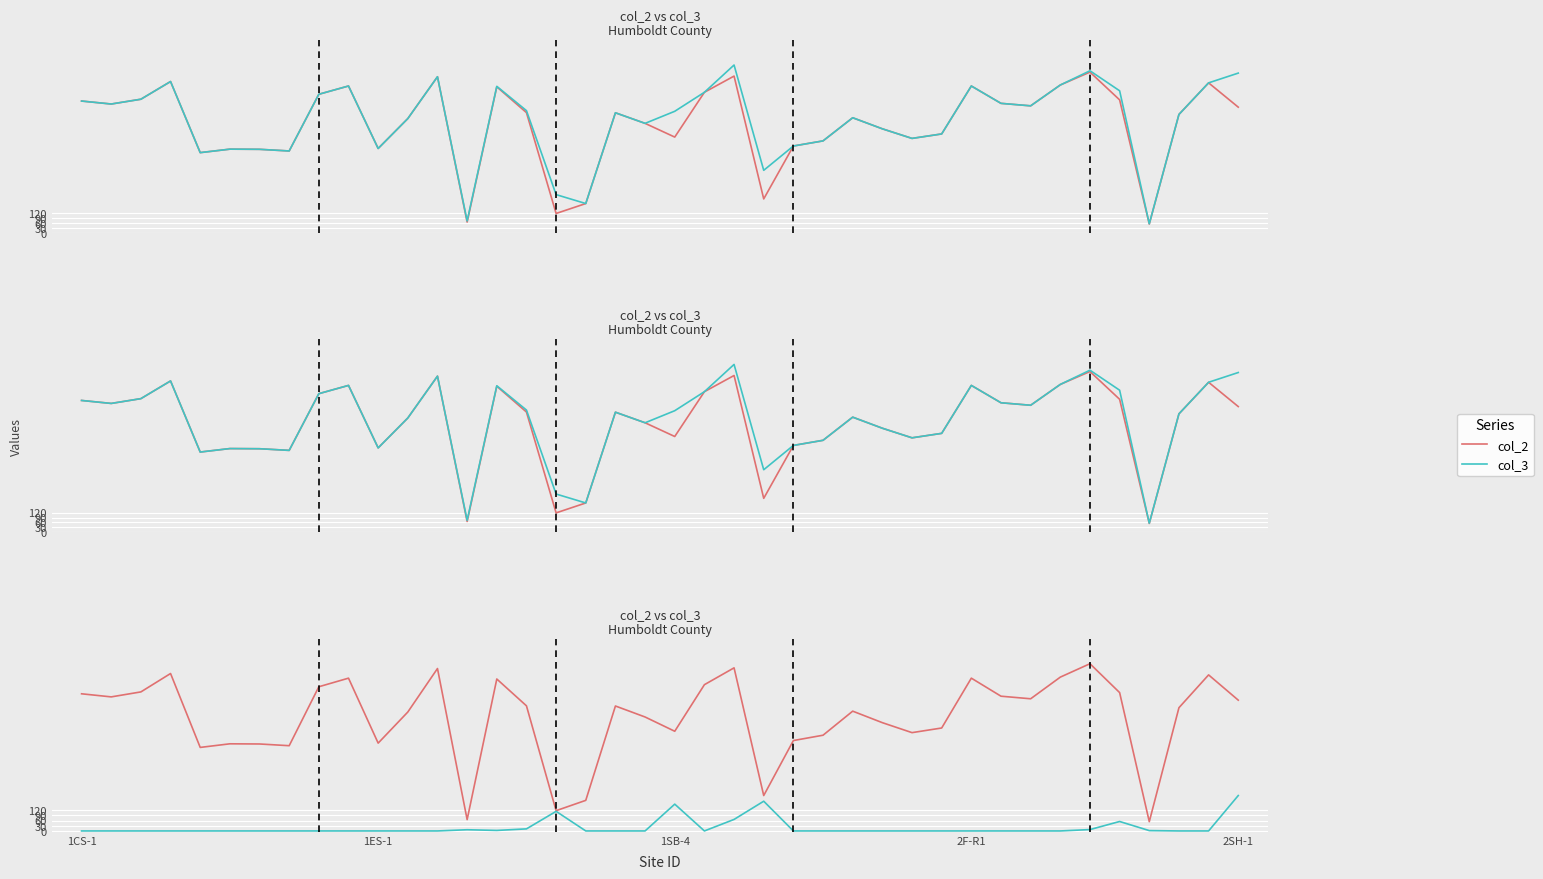

How many lines are shown in the chart?

2